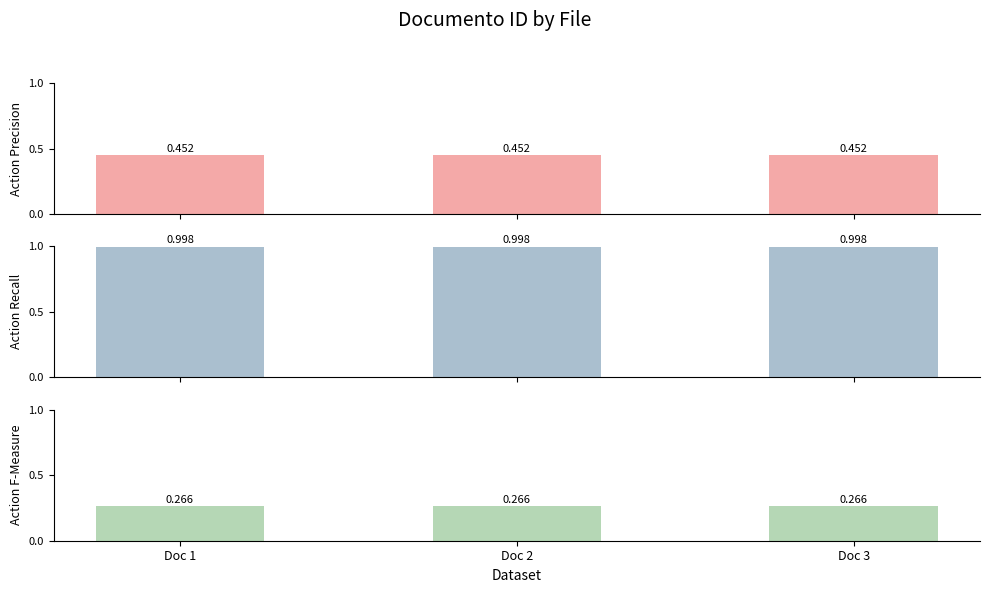

At which category is the sum across all series the highest?

Doc 1